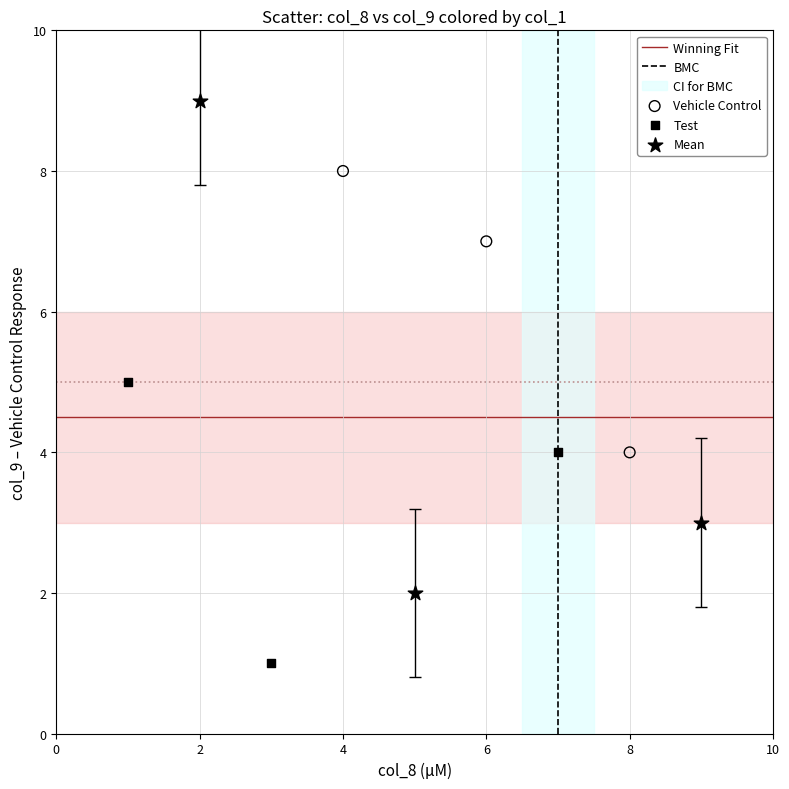

Which series reaches the minimum Y coordinate?

Test